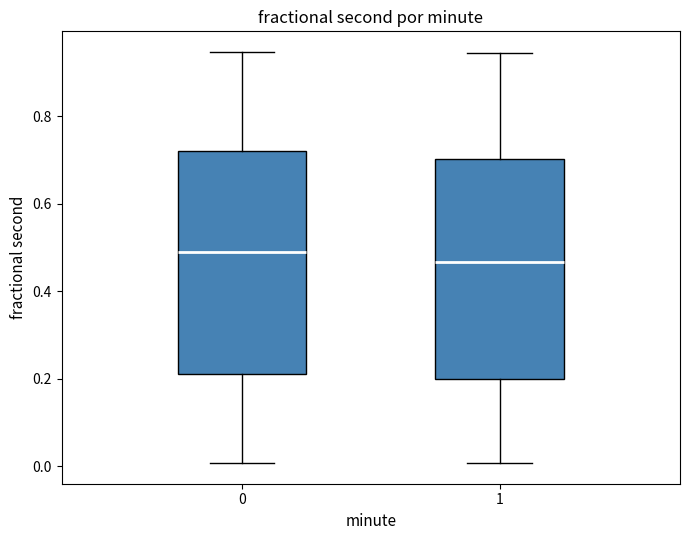

Reading left to right, transcribe this box plot: for each box, give where its median line is, the range the box spans, and where its two whiskers end, as read against the y-axis. The values are not printed on the chart, so give them approximately, as read against the axis.

0: median 0.48, box 0.22 to 0.72, whiskers 0.00 to 0.94
1: median 0.46, box 0.20 to 0.70, whiskers 0.00 to 0.94